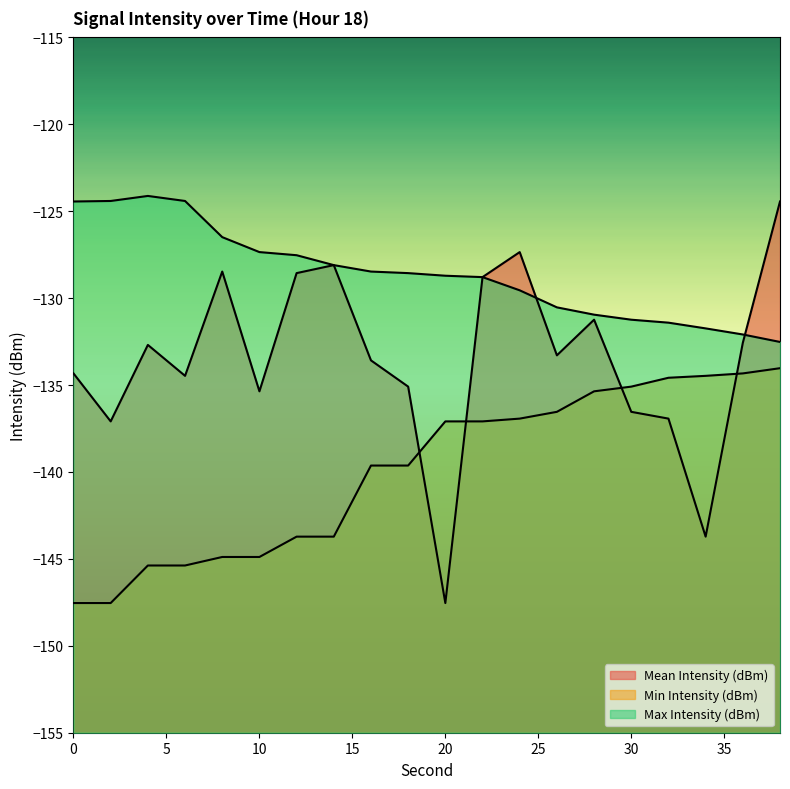

Where is Min Intensity (dBm) nearest to the value -140?

16